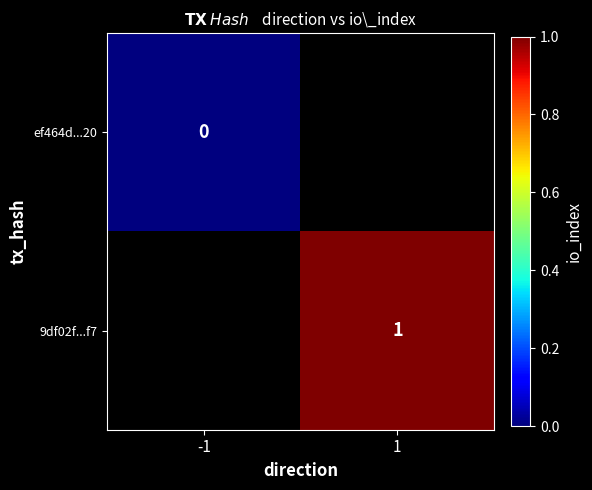

At how many categories does at least one series exceed 0?

1